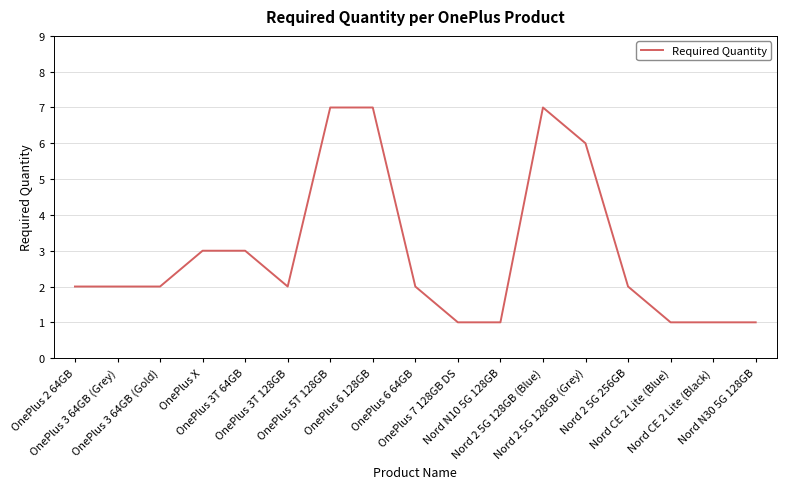

What is the maximum value shown in the chart?

7